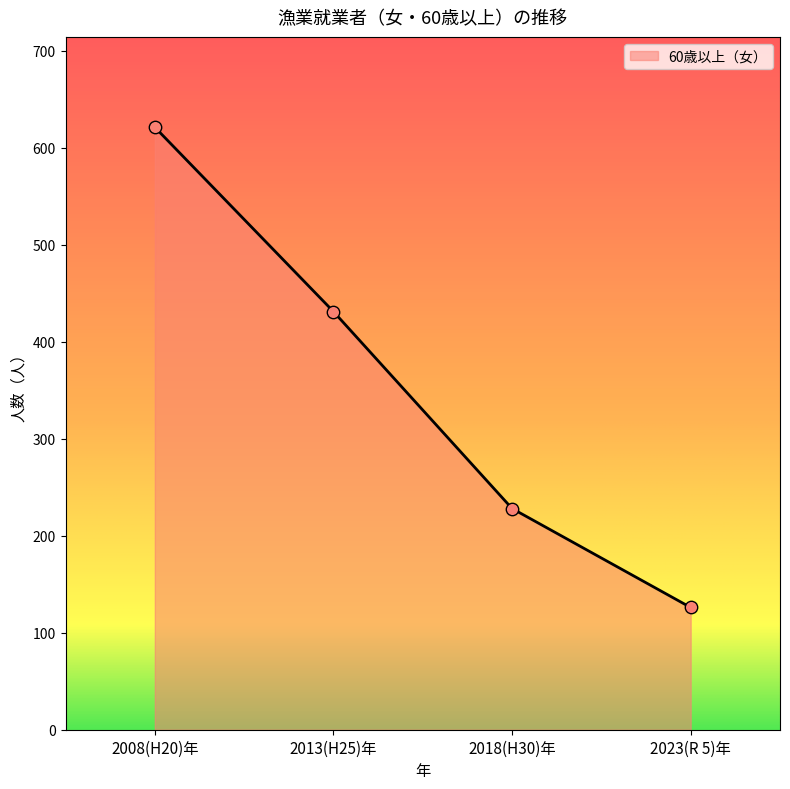

What is the ratio of the value at 2008(H20)年 to the value at 2018(H30)年?

2.7